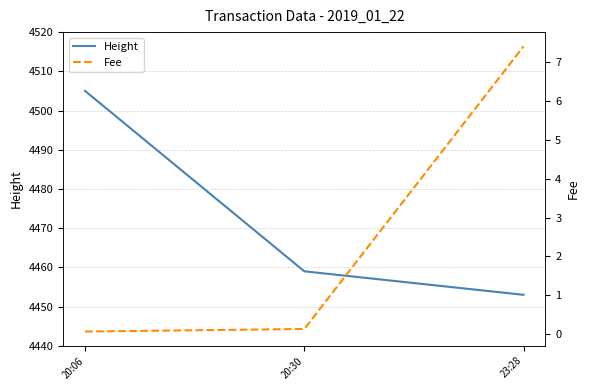

What are all the series names shown in the legend?

Height, Fee